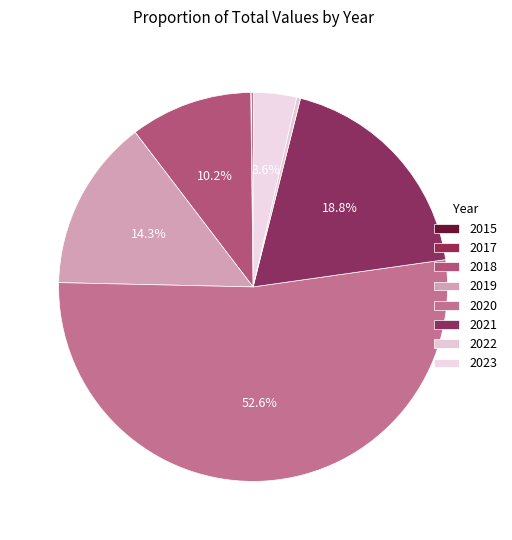

Approximately how many times larger is the value at 2020 compared to 2019?

3.6